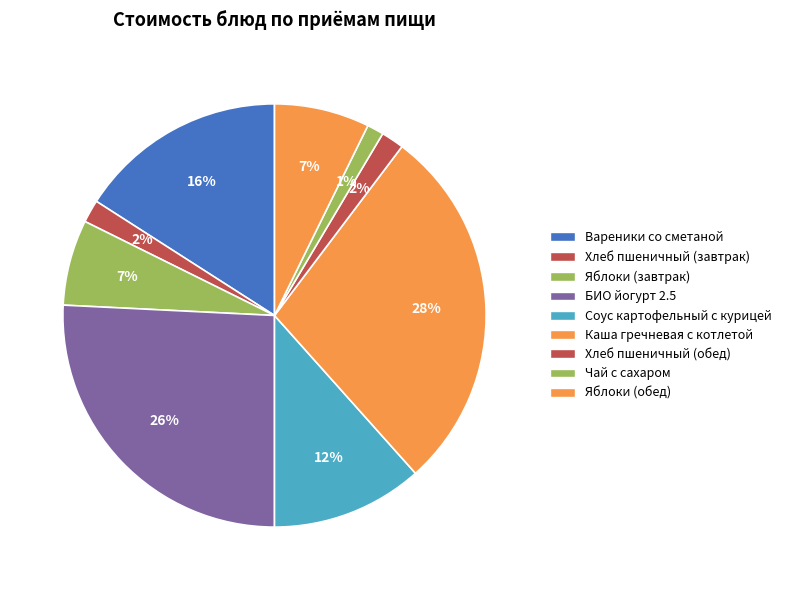

Does БИО йогурт 2.5 represent more than half of the total?

No